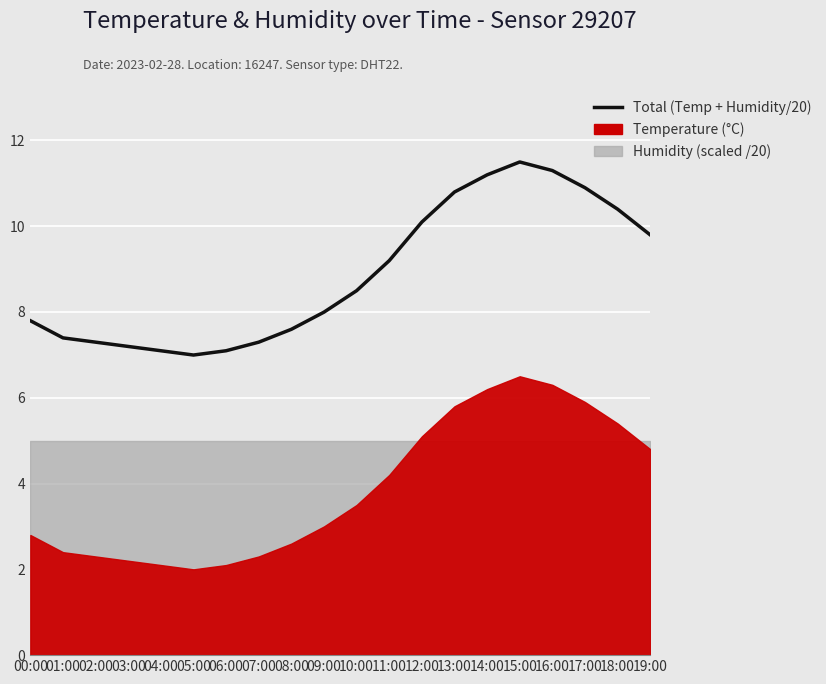

What is the sum of the values at 08:00 and 01:00?

15.0